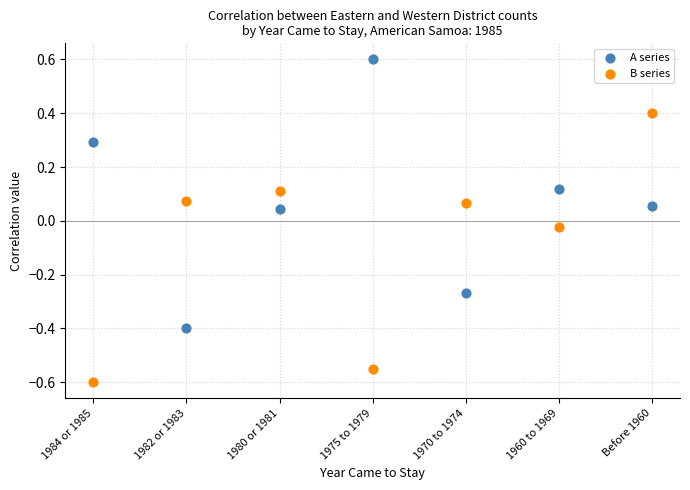

Which series contains the highest Y value?

A series